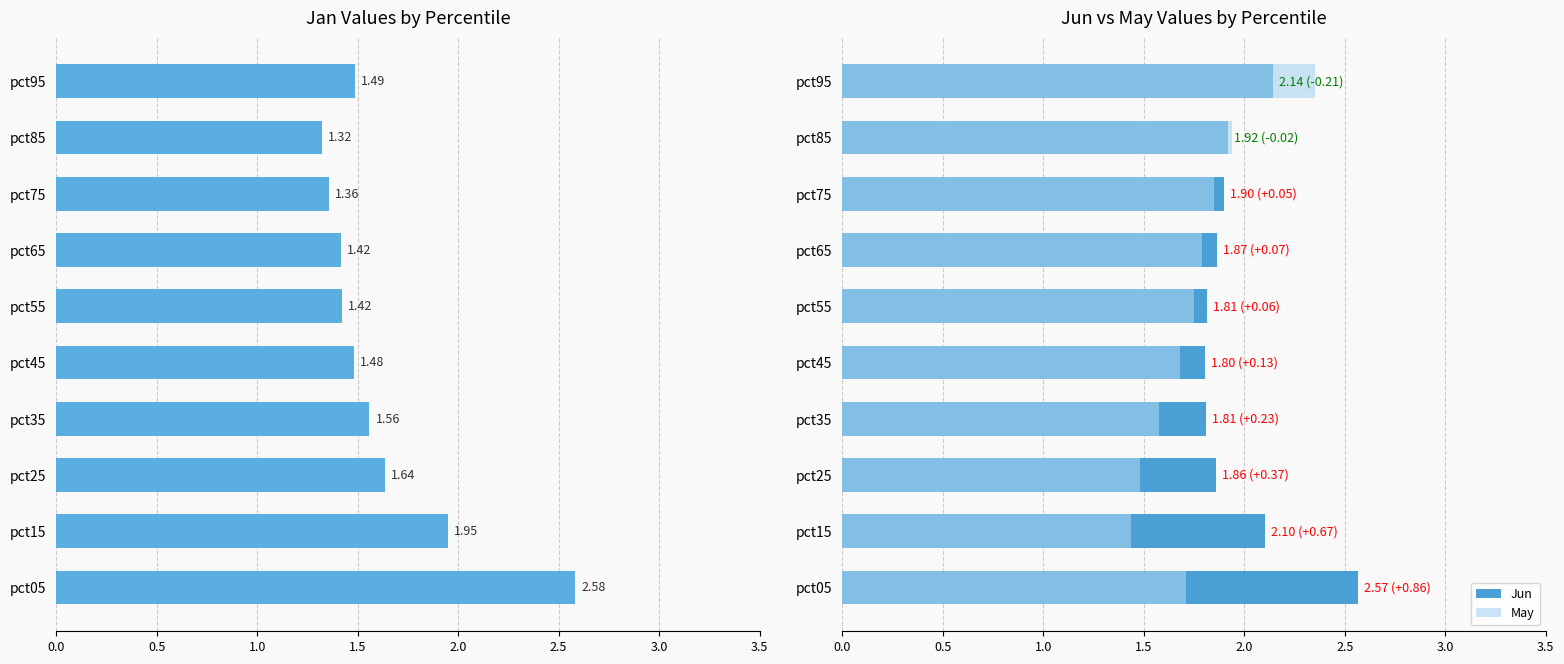

How many bars are there in total?

30